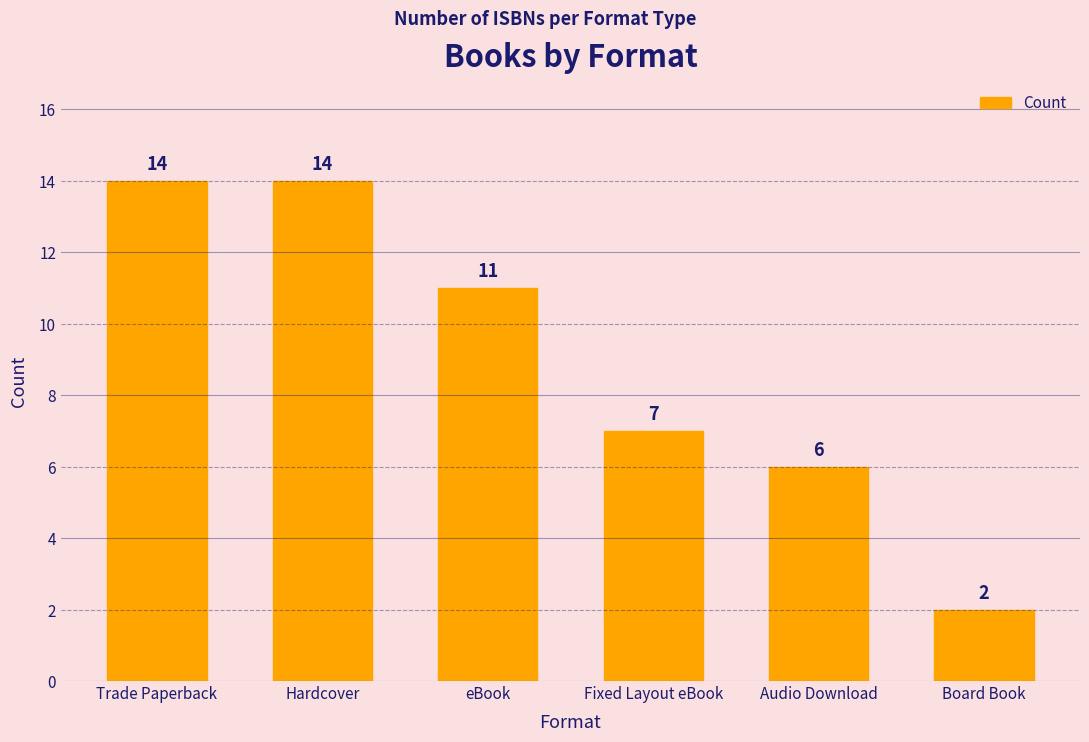

What is the label of the 4th bar from the left?

Fixed Layout eBook